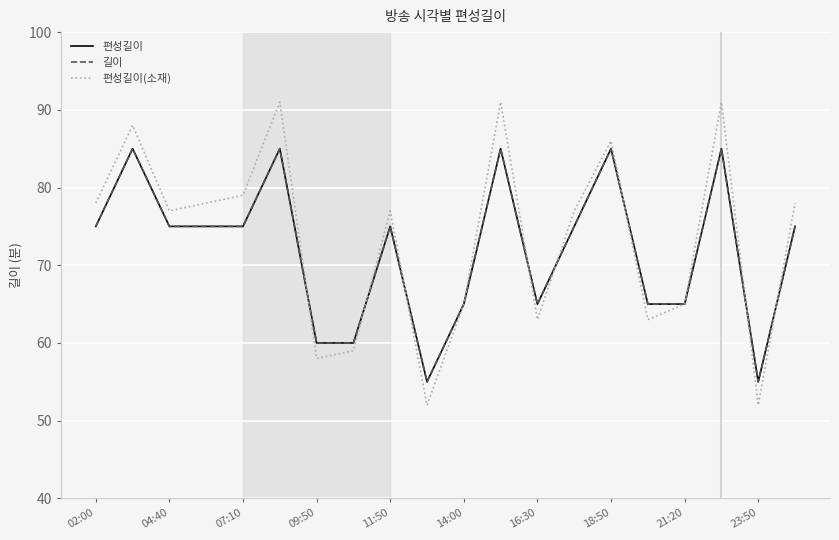

Does the chart have visible grid lines?

Yes